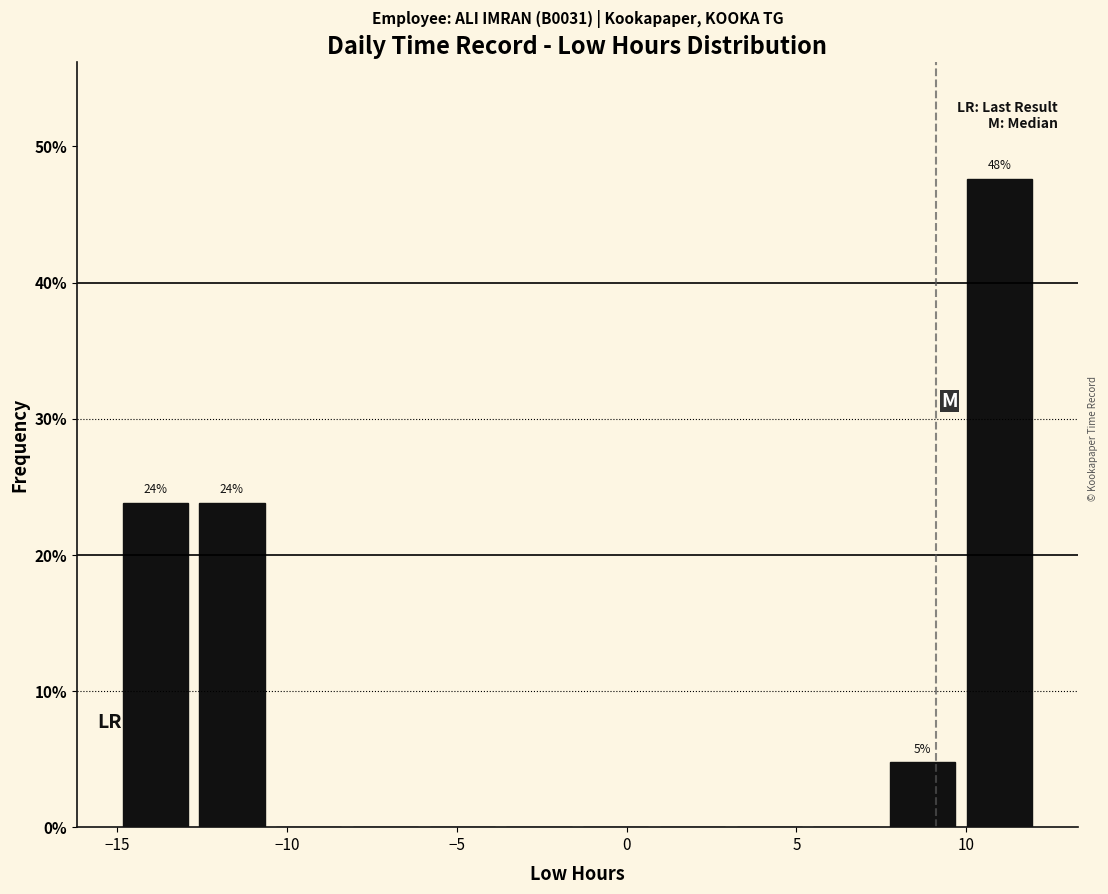

Over which range of the x-axis is the bar tallest?

10.0 to 12.5